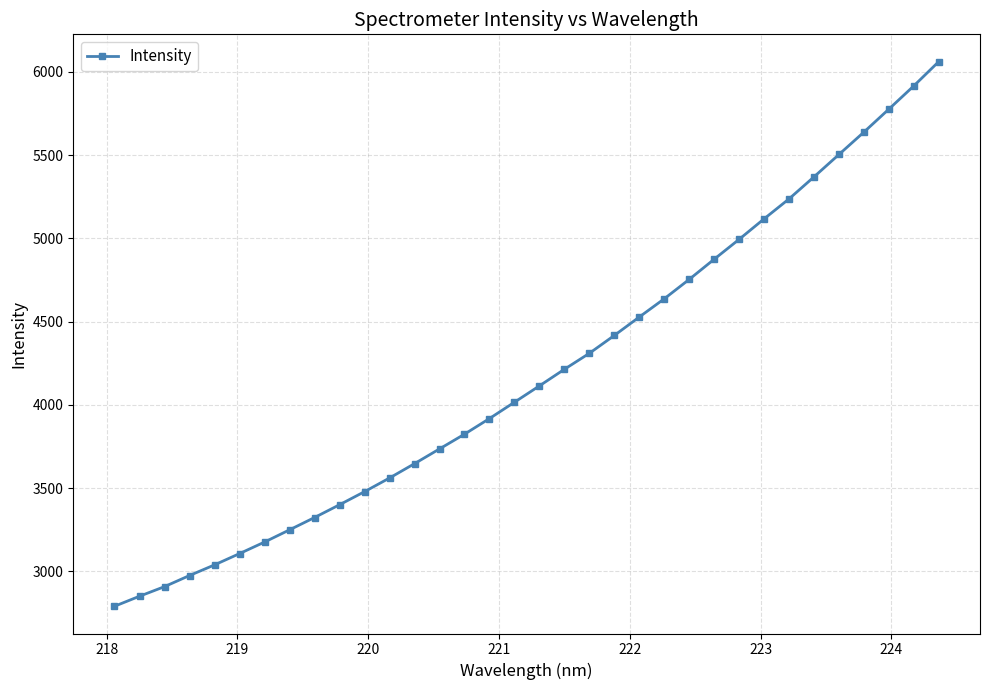

Count the number of values greater than 4113.

17